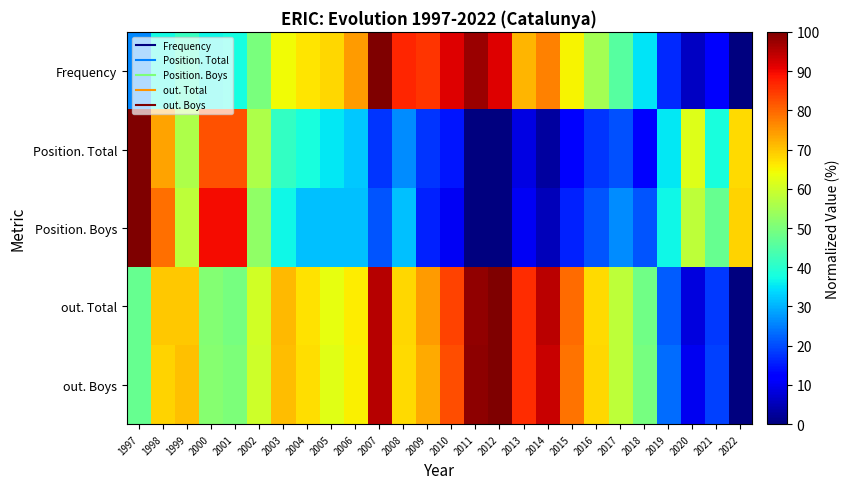

At which category does the chart reach its minimum across all series?

2022